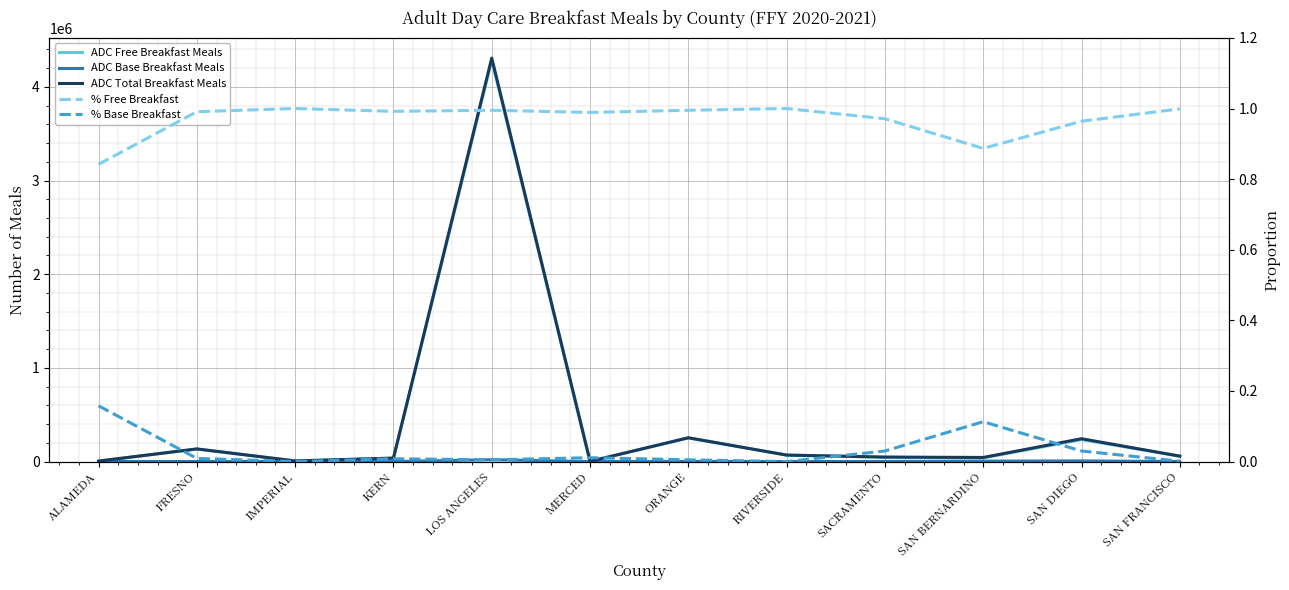

What is the difference between the second highest and minimum values in the ADC Base Breakfast Meals series?

7404.0